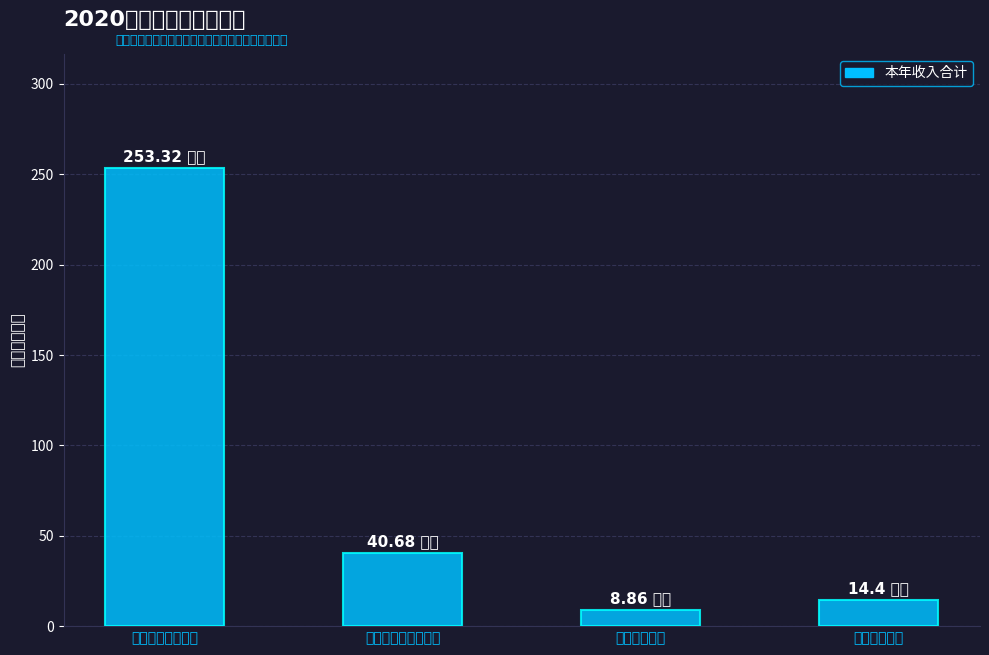

List the labels in order of value, largest first.

一般公共服务支出, 社会保障和就业支出, 住房保障支出, 卫生健康支出